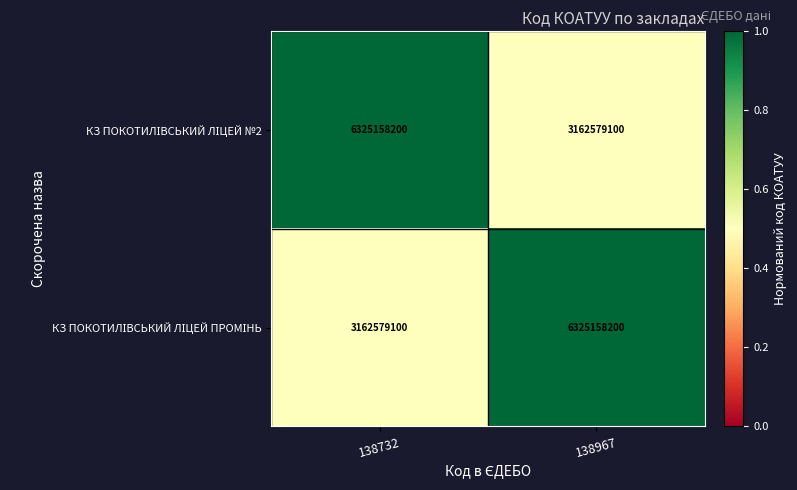

How many data points does each series have?

2